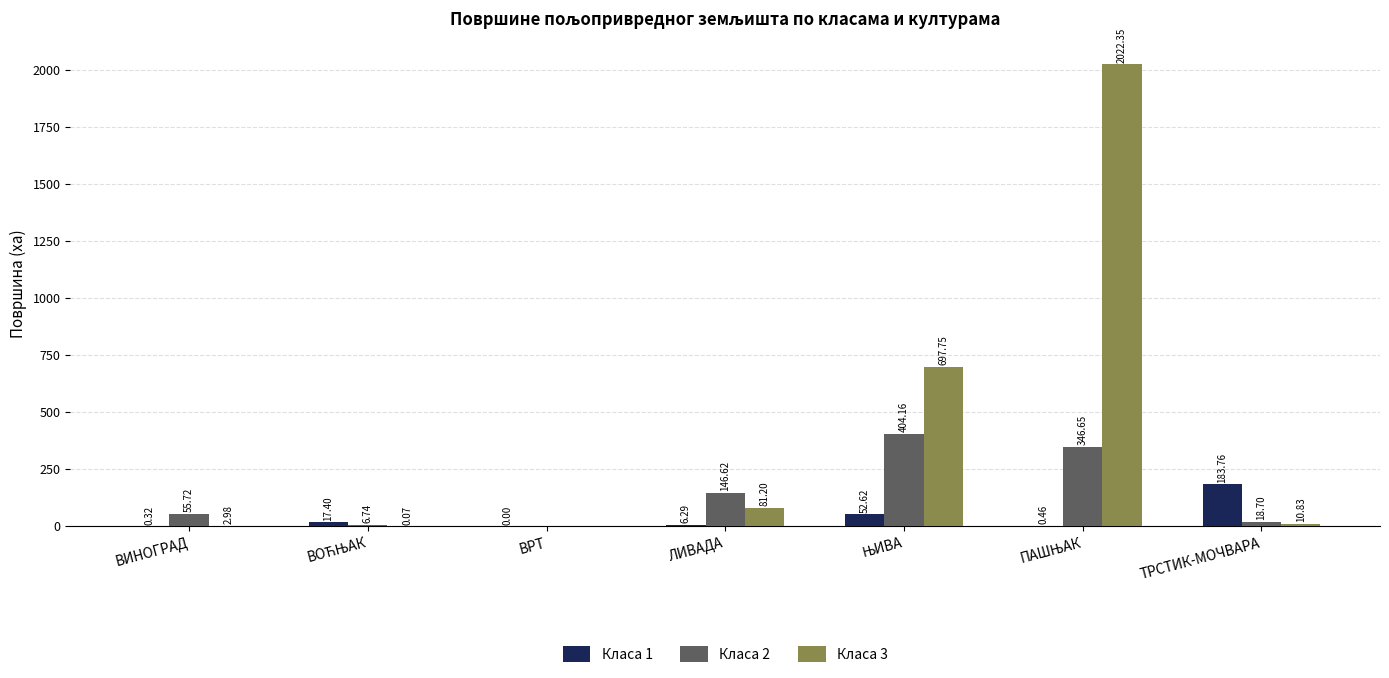

Is the value of Класа 3 at ТРСТИК-МОЧВАРА greater than the value of Класа 2 at ЛИВАДА?

No